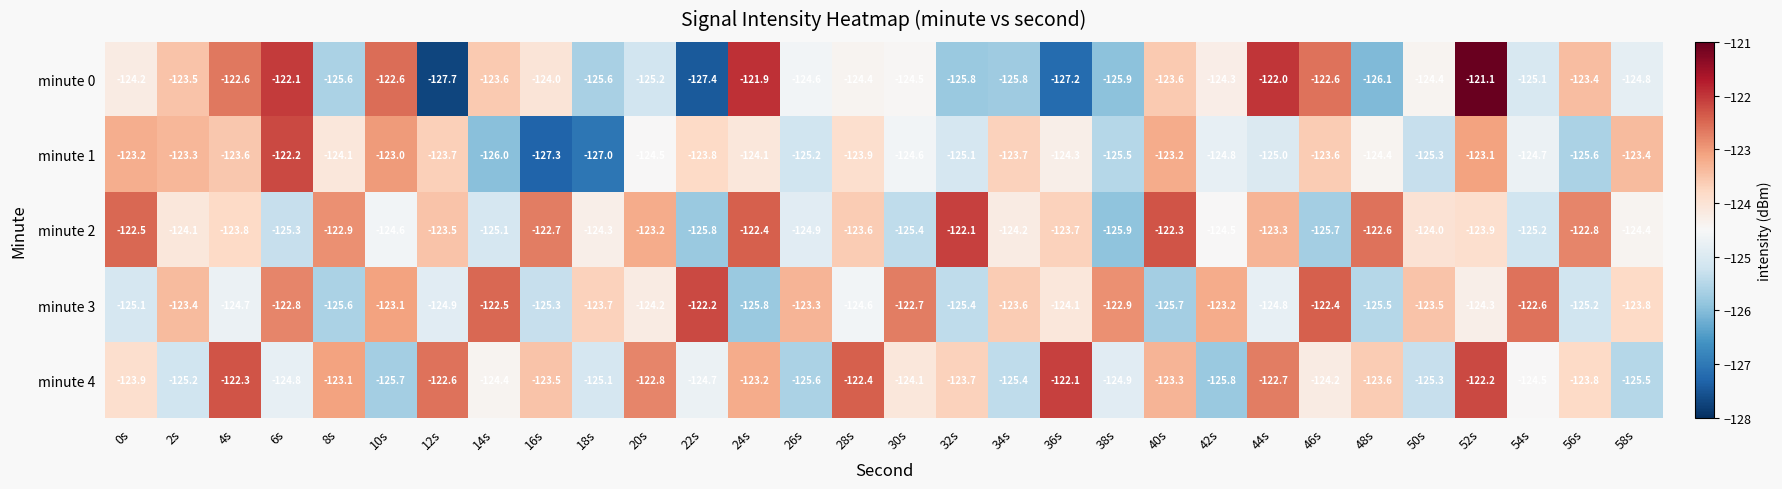

The minute 3 series shows -125.3 at 16s. True or false?

True